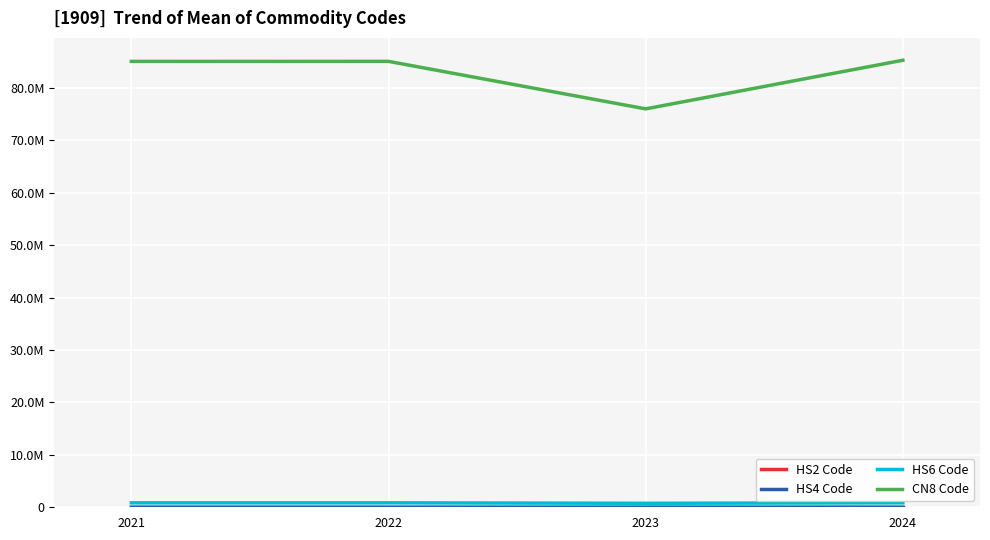

Does the chart have visible grid lines?

Yes